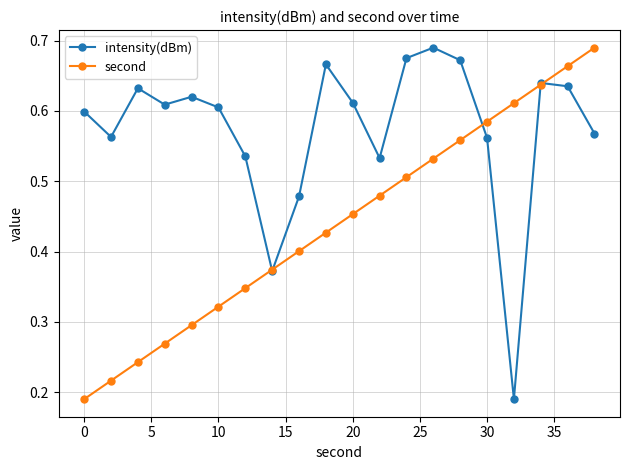

List the series in order of their overall mean, highest first.

intensity(dBm), second